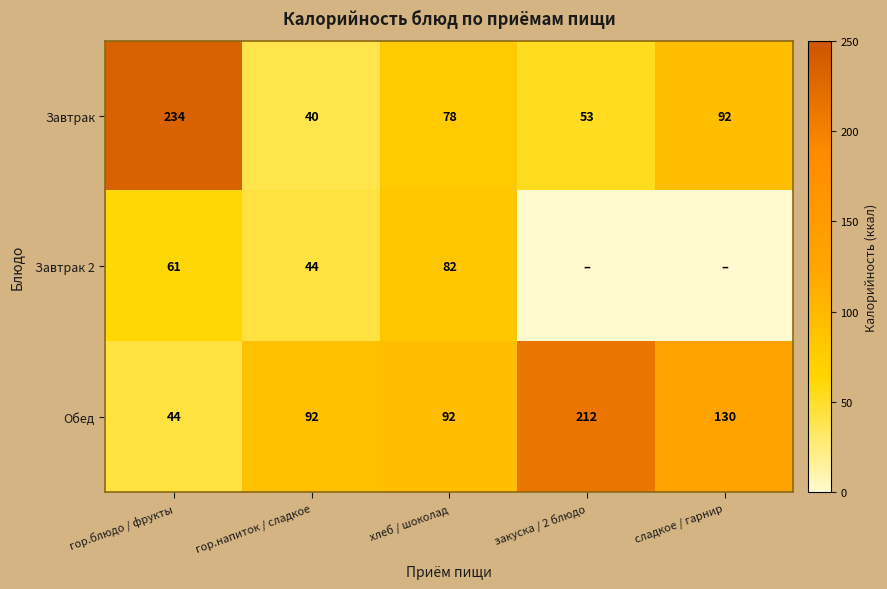

Rank the series at гор.напиток / сладкое from highest to lowest value.

Обед, Завтрак 2, Завтрак